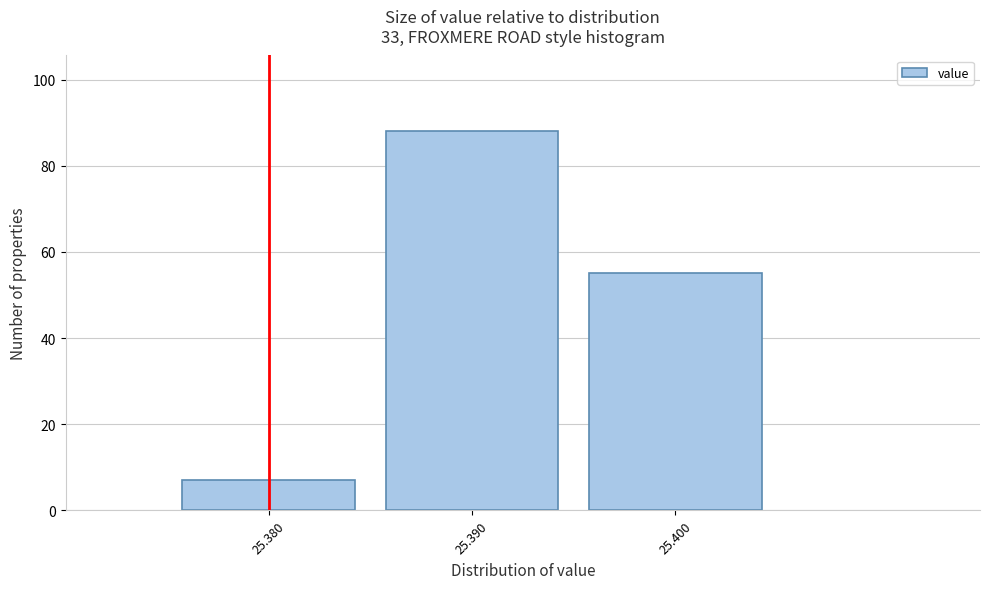

Over which range of the x-axis is the bar tallest?

25.385 to 25.395